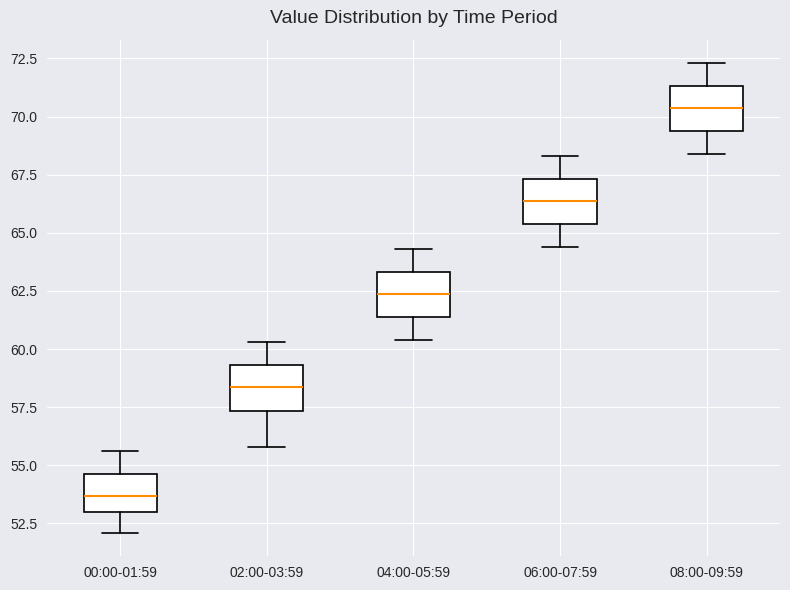

Which box has the lowest median line?

00:00-01:59